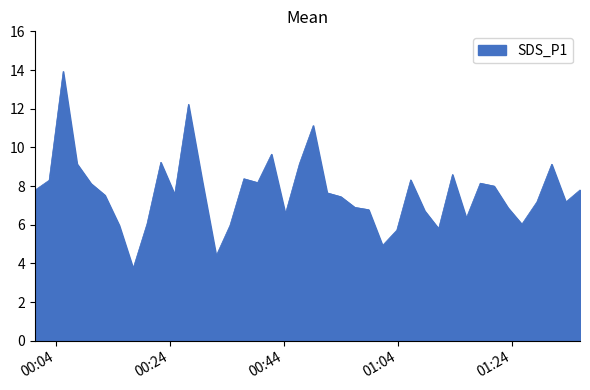

Does the chart have visible grid lines?

No